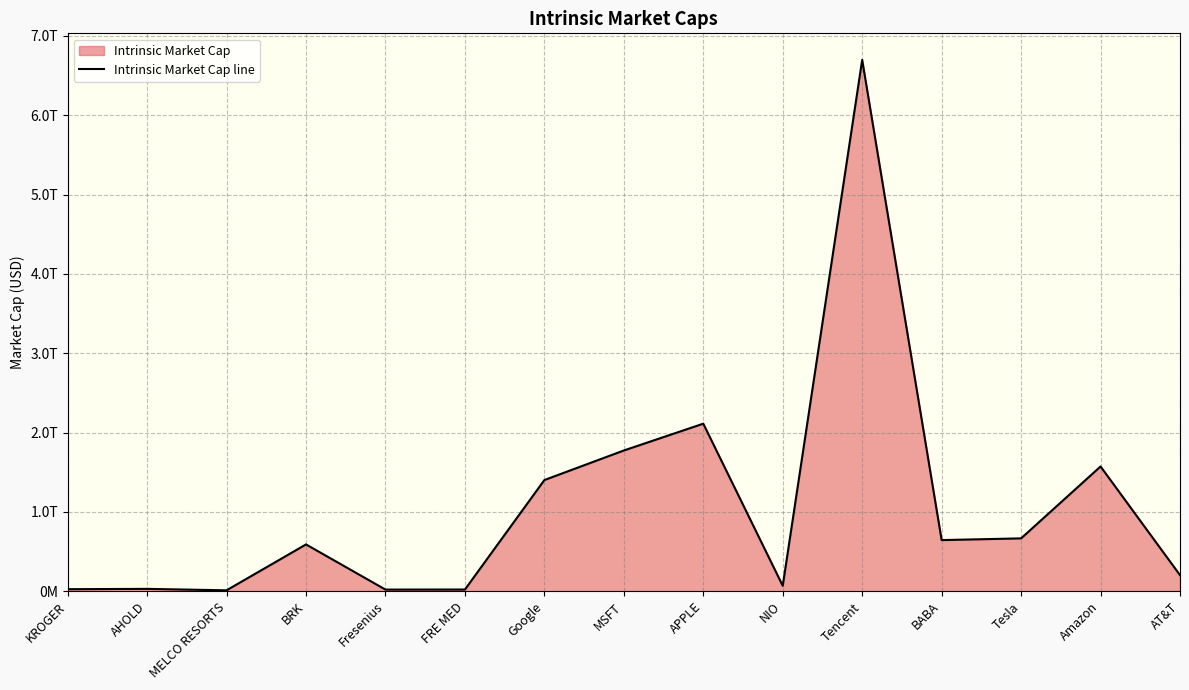

How many lines are shown in the chart?

1